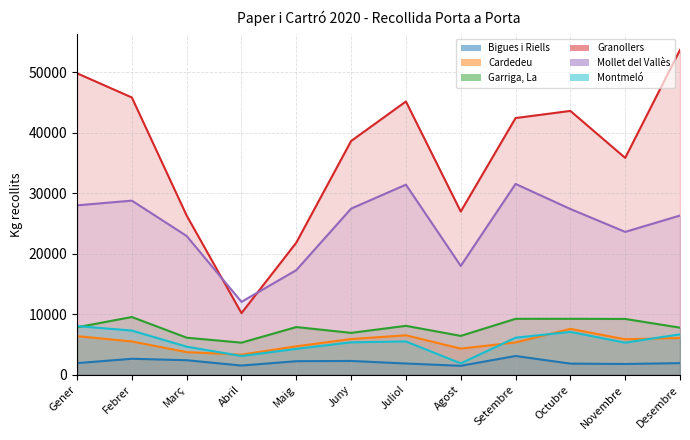

How many lines are shown in the chart?

6